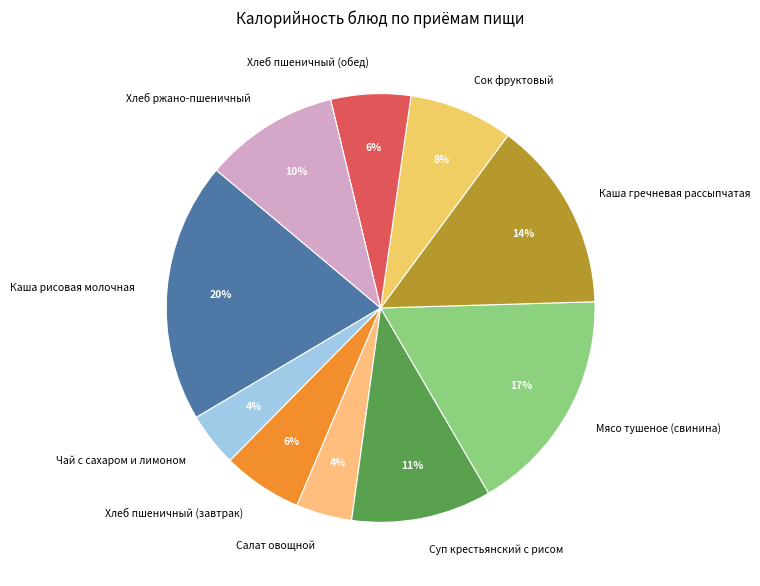

Is it true that Салат овощной is 9% of the pie?

False